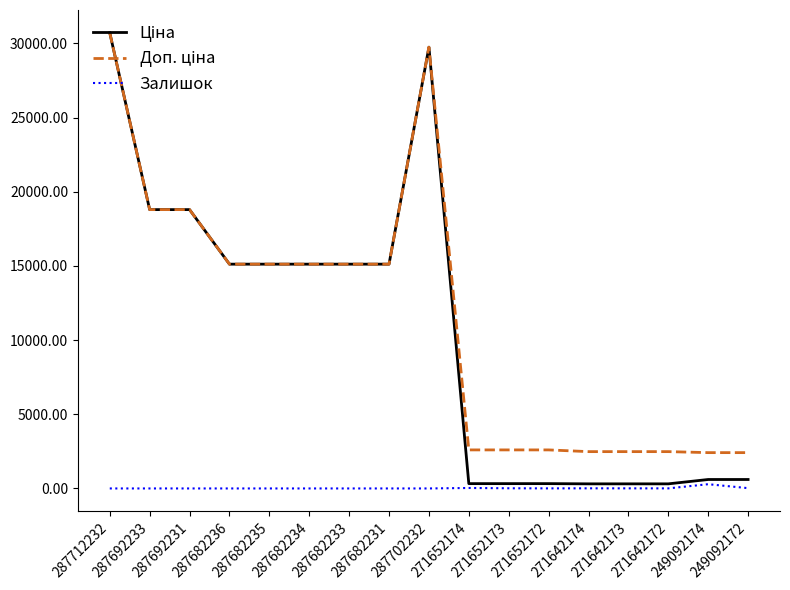

At which label does Залишок reach its peak?

249092174